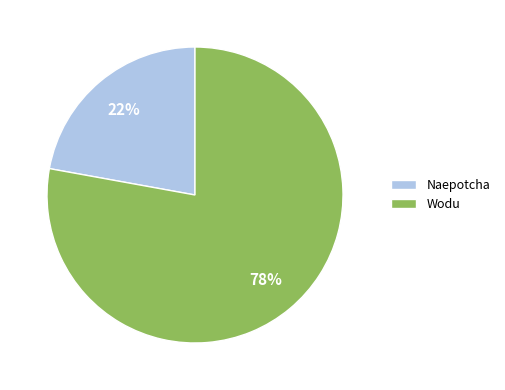

Is the sum of Naepotcha and Wodu greater than half?

Yes